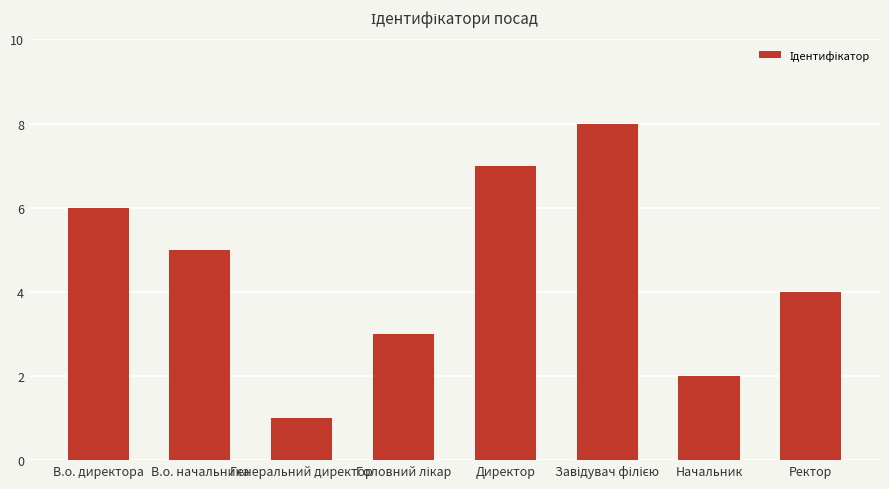

Where does the data first go above 5?

В.о. директора